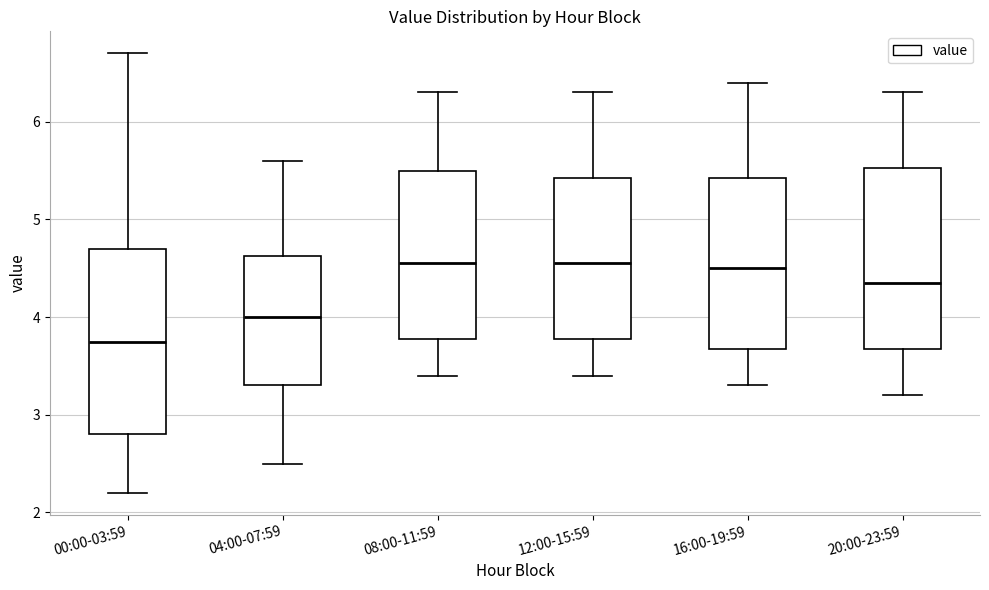

Reading left to right, read every box against the y-axis: the position of its median line, the range the box covers, and the ends of its whiskers. The values are not printed on the chart, so give them approximately, as read against the axis.

00:00-03:59: median 3.8, box 2.8 to 4.7, whiskers 2.2 to 6.7
04:00-07:59: median 4.0, box 3.3 to 4.6, whiskers 2.5 to 5.6
08:00-11:59: median 4.6, box 3.8 to 5.5, whiskers 3.4 to 6.3
12:00-15:59: median 4.6, box 3.8 to 5.4, whiskers 3.4 to 6.3
16:00-19:59: median 4.5, box 3.7 to 5.4, whiskers 3.3 to 6.4
20:00-23:59: median 4.4, box 3.7 to 5.5, whiskers 3.2 to 6.3